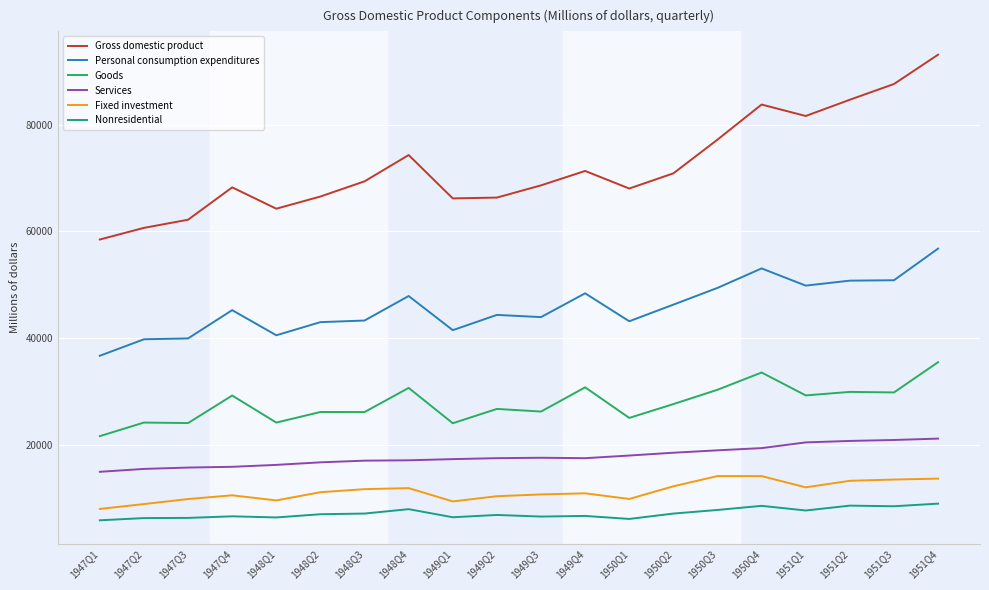

How many values in the Nonresidential series are below 7100?

10